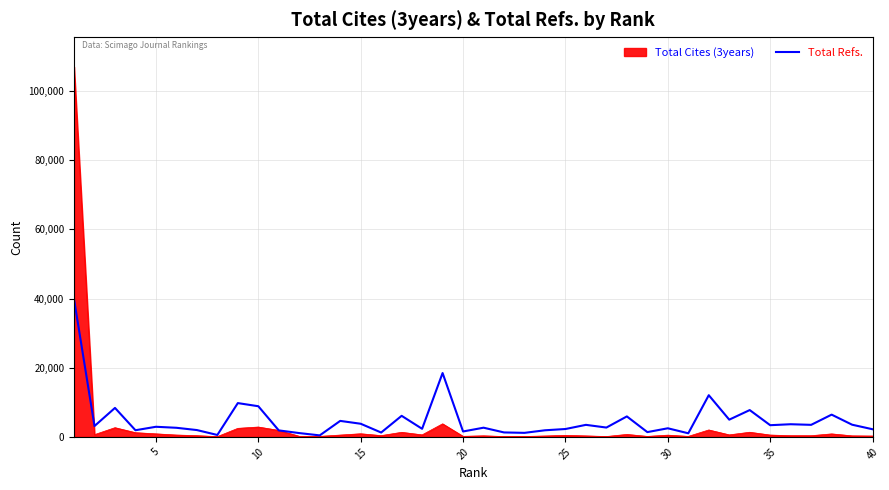

Rank the series by their maximum value, from highest to lowest.

Total Cites (3years), Total Refs.